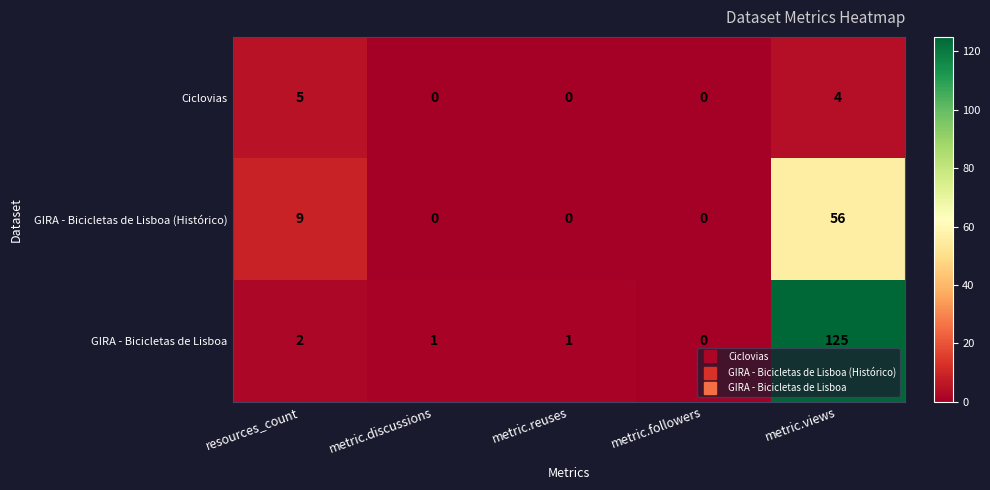

What is the difference between the maximum and minimum values in the GIRA - Bicicletas de Lisboa (Histórico) series?

56